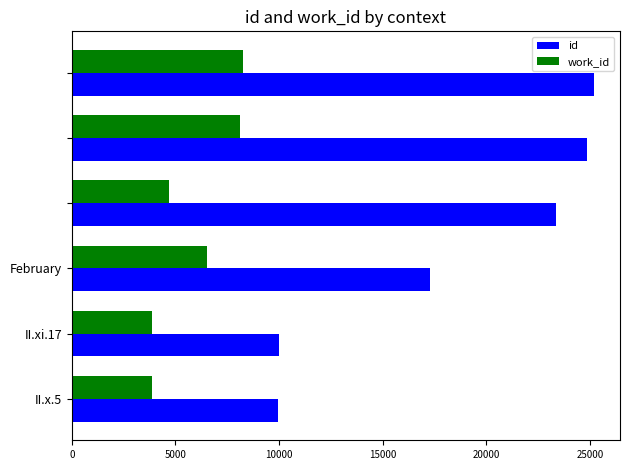

Count the number of categories in the chart.

6